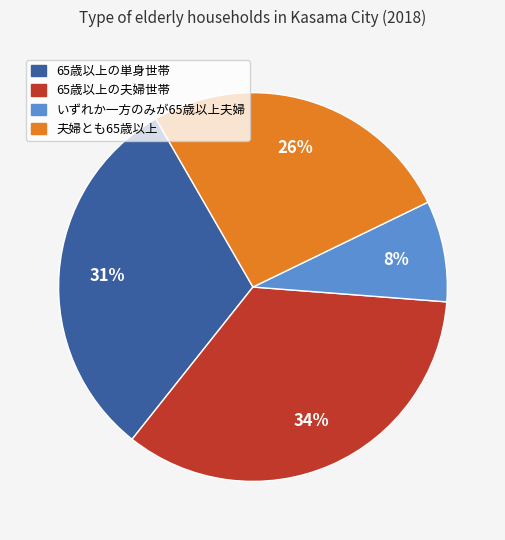

Which slice is the smallest?

いずれか一方のみが65歳以上夫婦